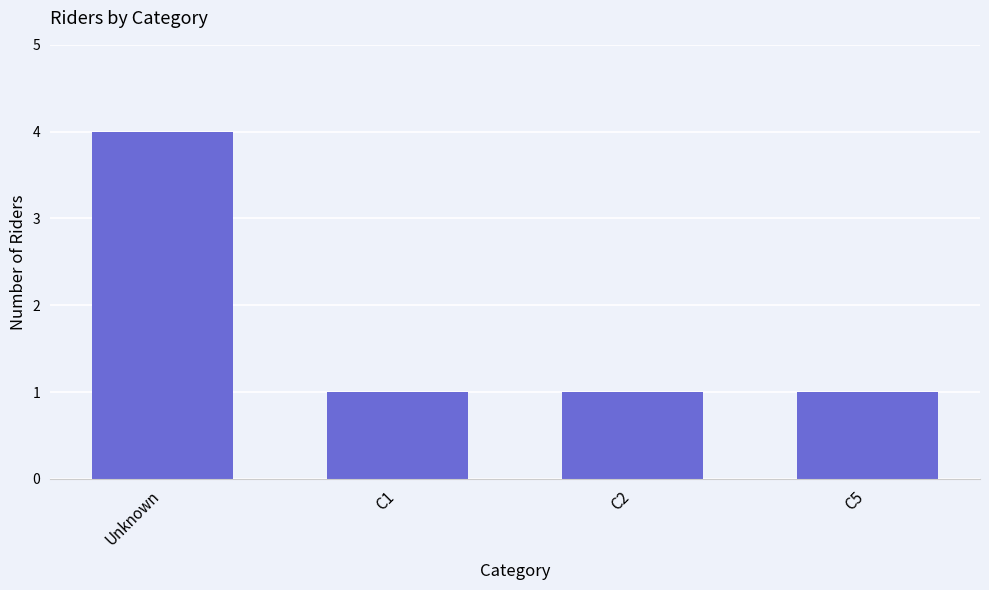

The value at C1 is 1. True or false?

True